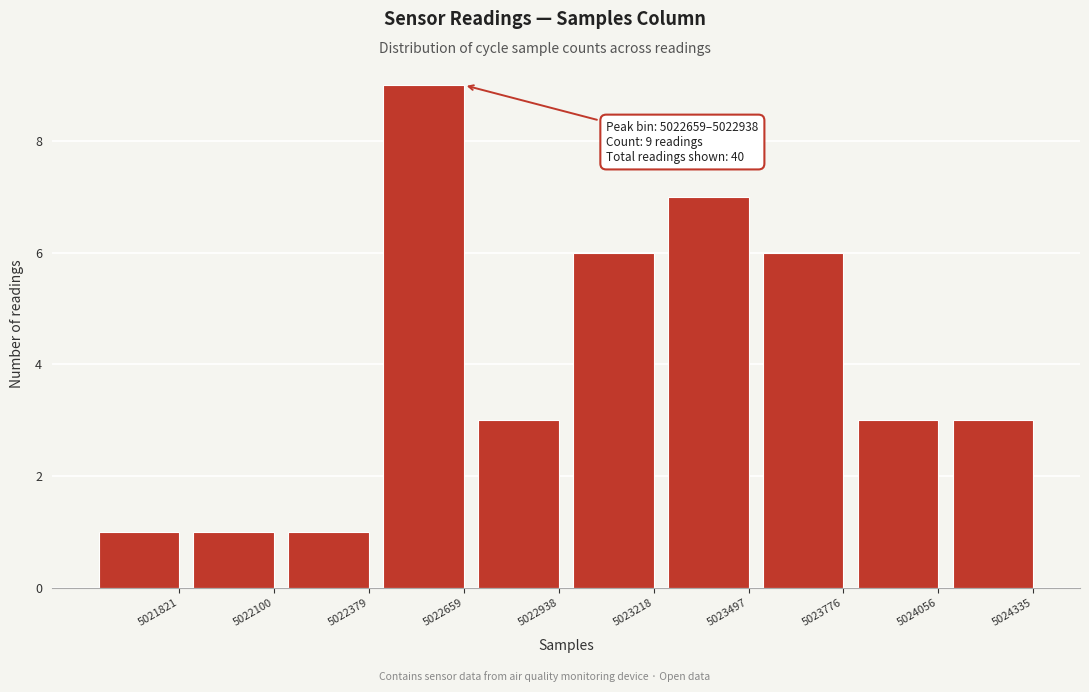

Reading right to left, transcribe all the data shown in this chart.

3	3	6	7	6	3	9	1	1	1